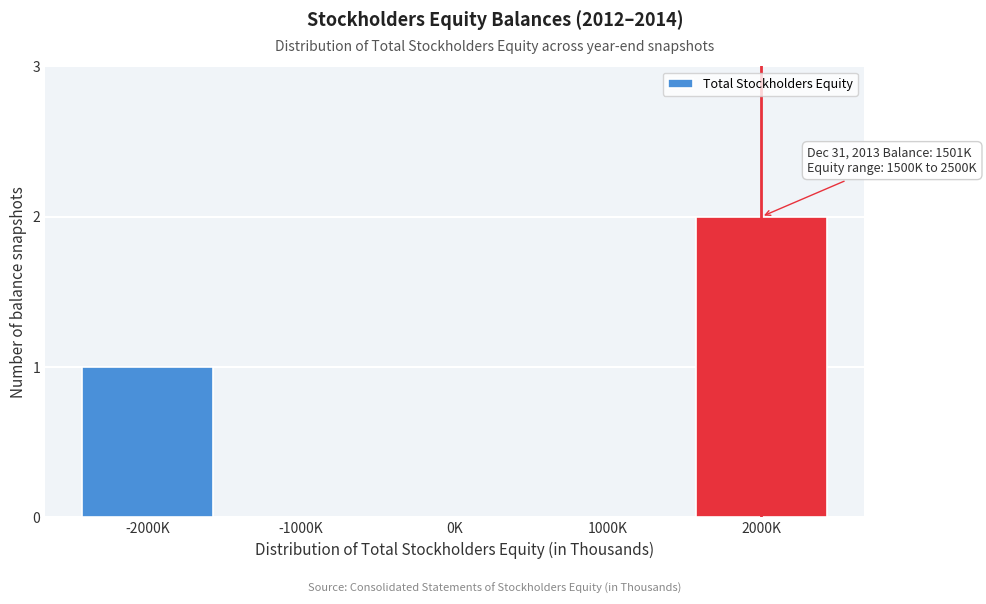

Reading right to left, what are all the values shown in this chart?

2000K=2	1000K=0	0K=0	-1000K=0	-2000K=1